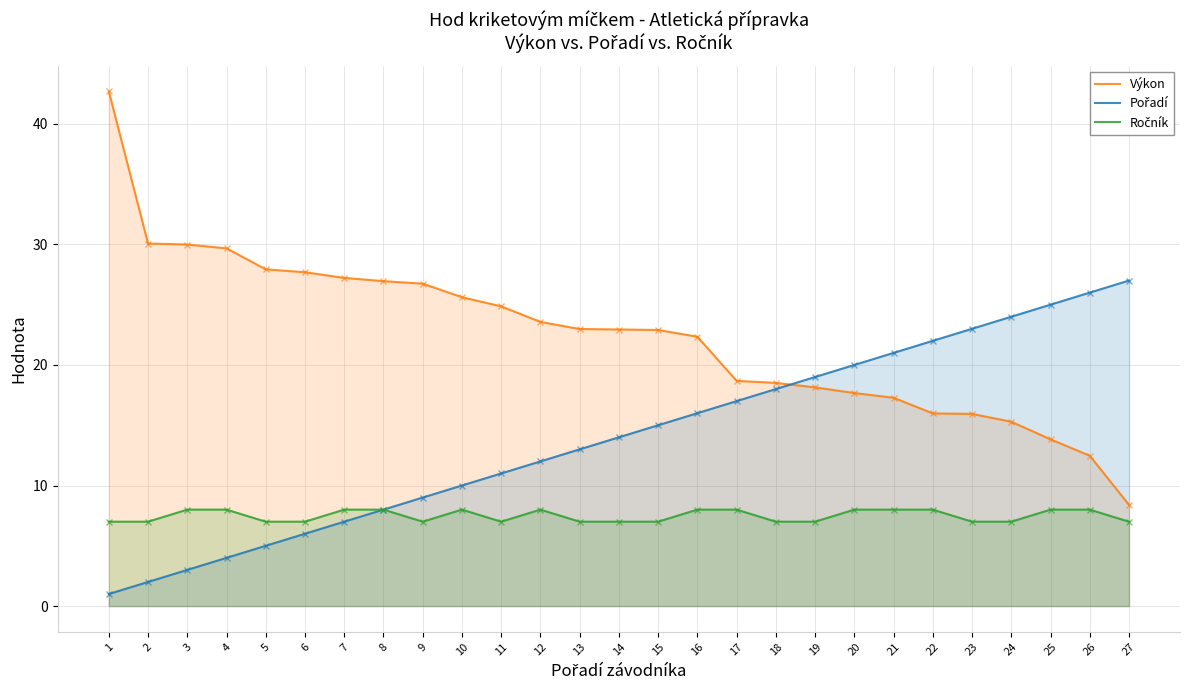

Count the number of data series in this chart.

3